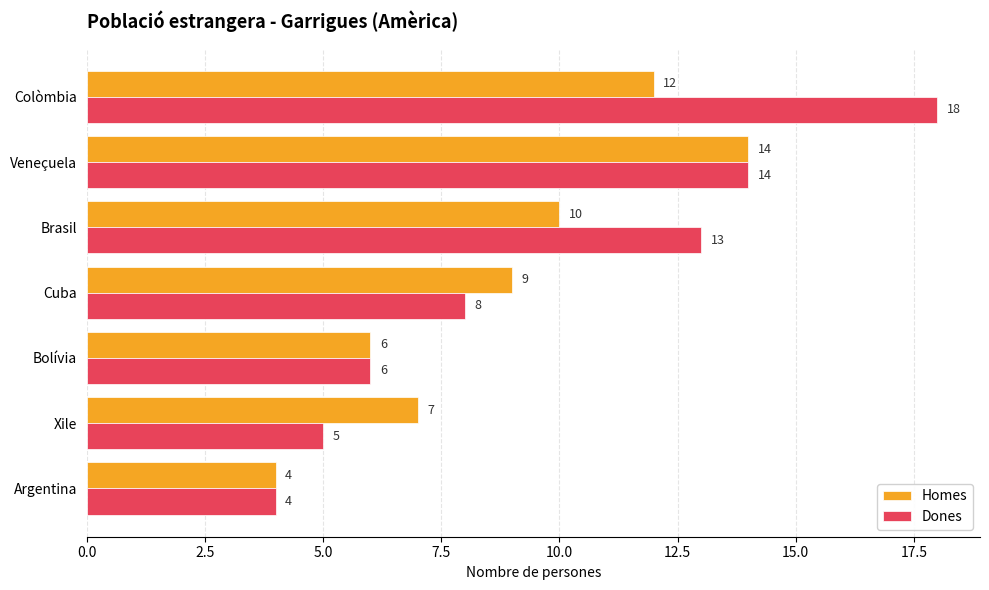

What is the difference between the second highest and minimum values in the Dones series?

10